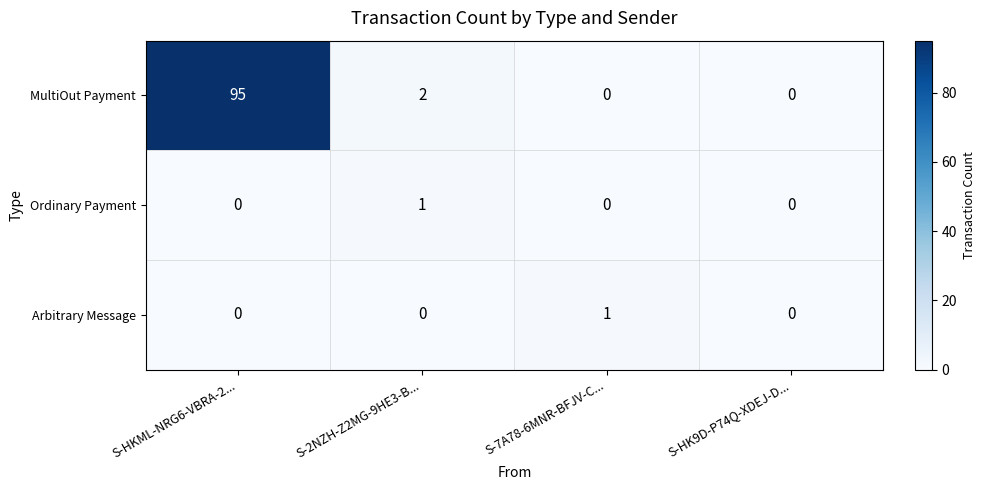

How many positive values does the Ordinary Payment series have?

1